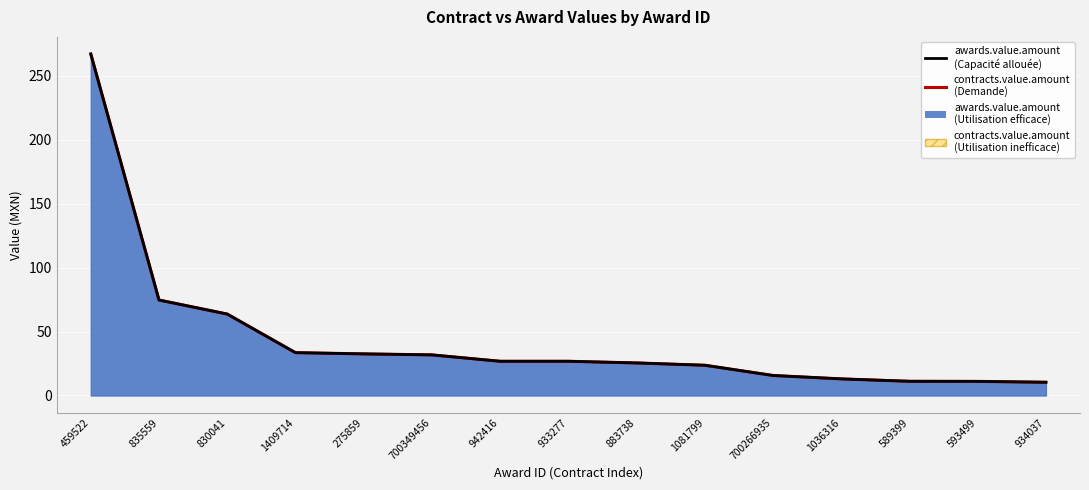

What is the label of the 7th point from the right?

883738